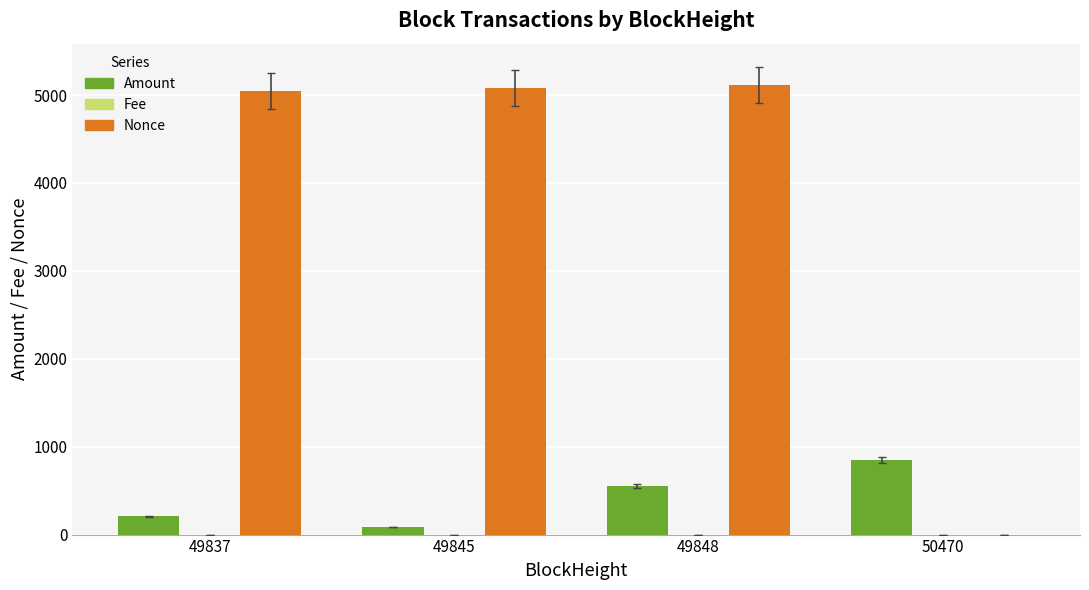

The Amount series shows 84.3 at 49845. True or false?

True